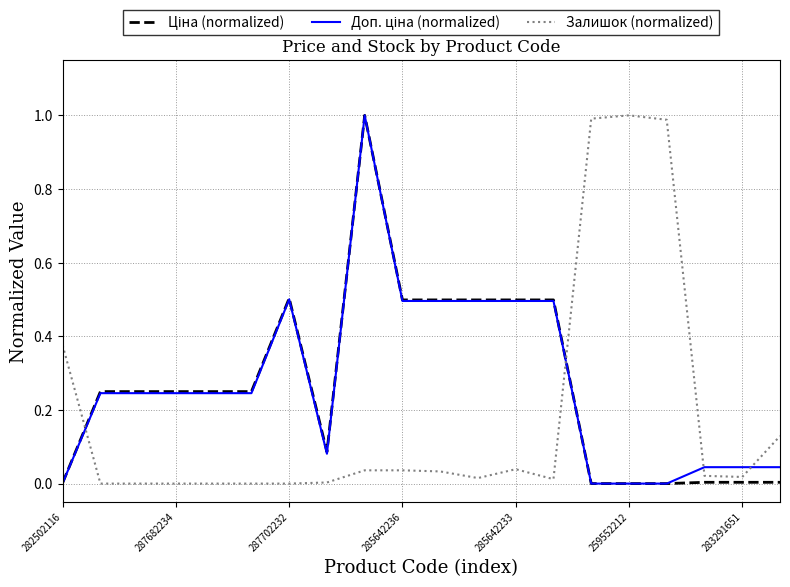

In Ціна (normalized), how many points are higher than both neighbors (excluding endpoints)?

2